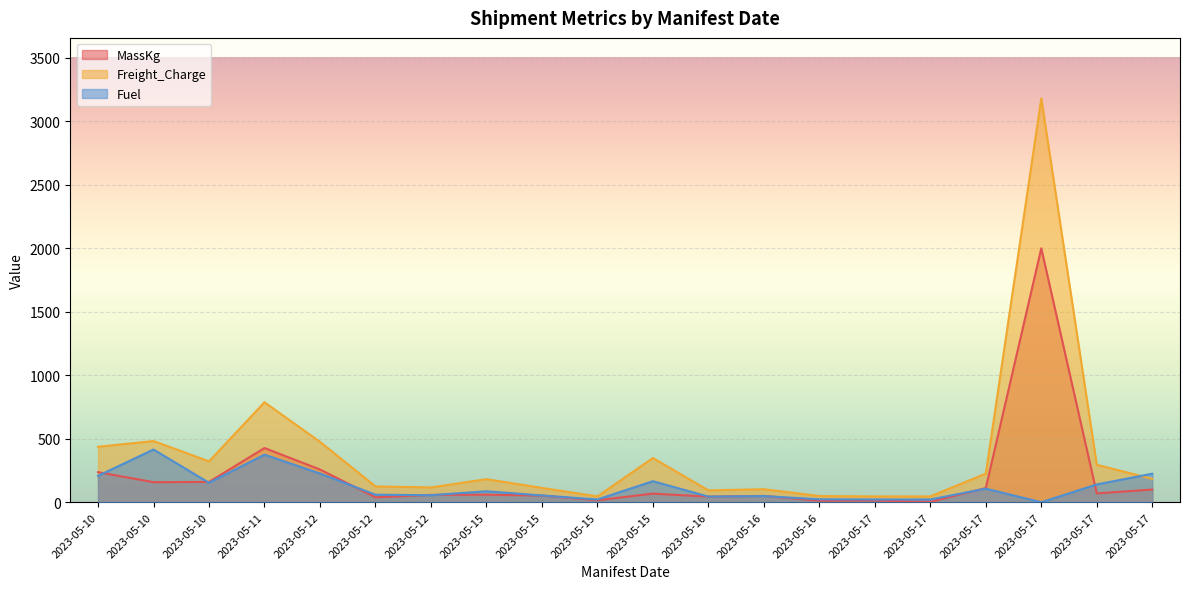

Rank the series by their average value, from lowest to highest.

Fuel, MassKg, Freight_Charge